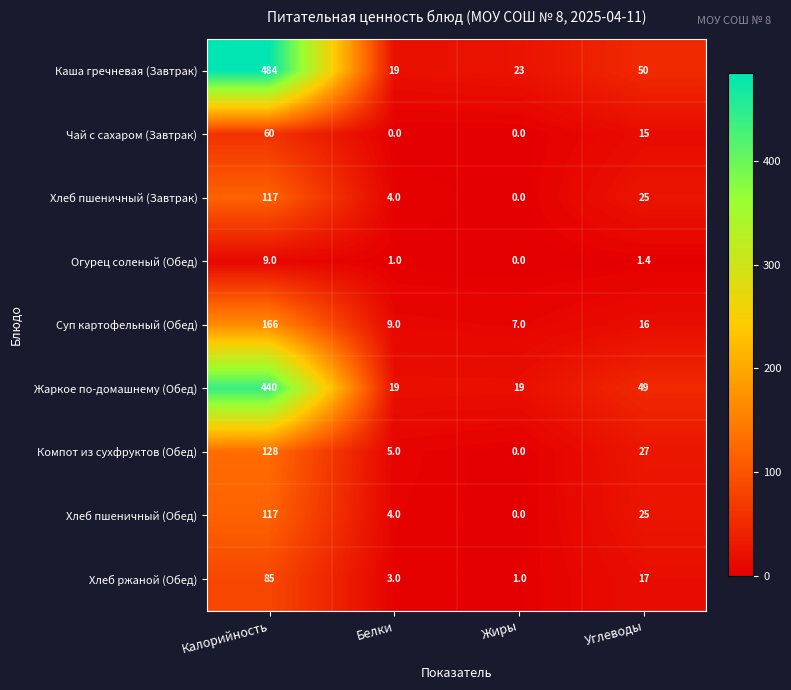

The Компот из сухфруктов (Обед) series shows 27.0 at Углеводы. True or false?

True